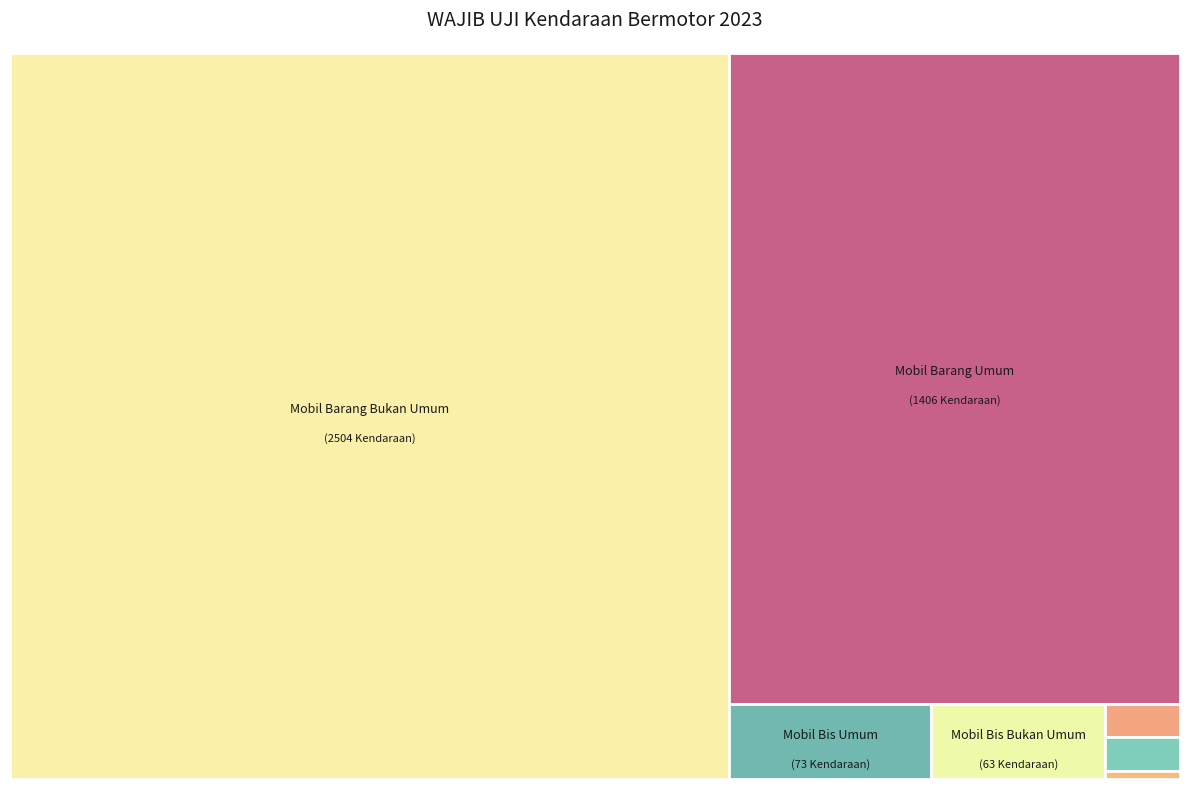

How many slices are in this pie chart?

7